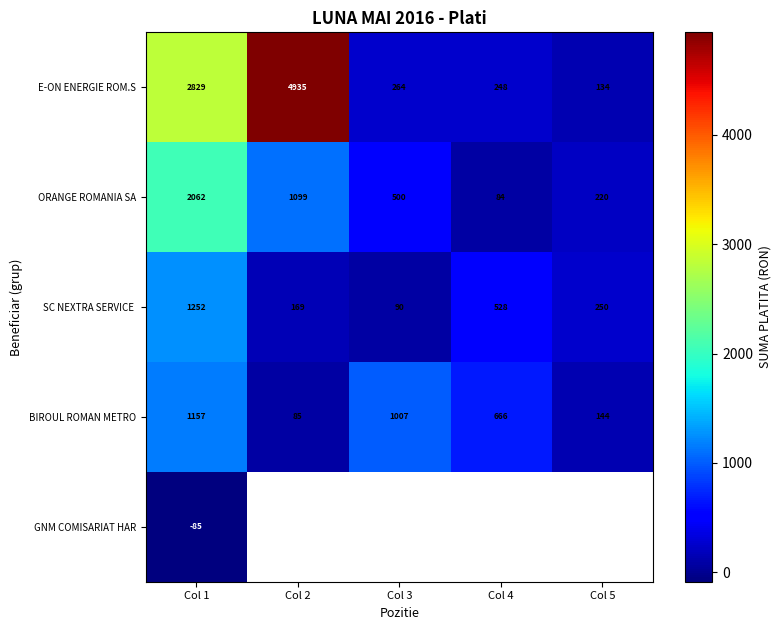

How many categories are shown in the chart?

5